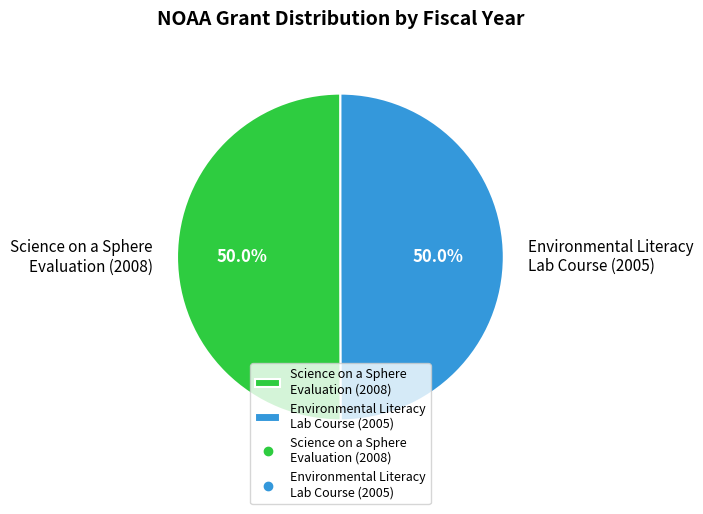

What is the total percentage of Environmental Literacy Lab Course (2005) and Science on a Sphere Evaluation (2008)?

100.0%